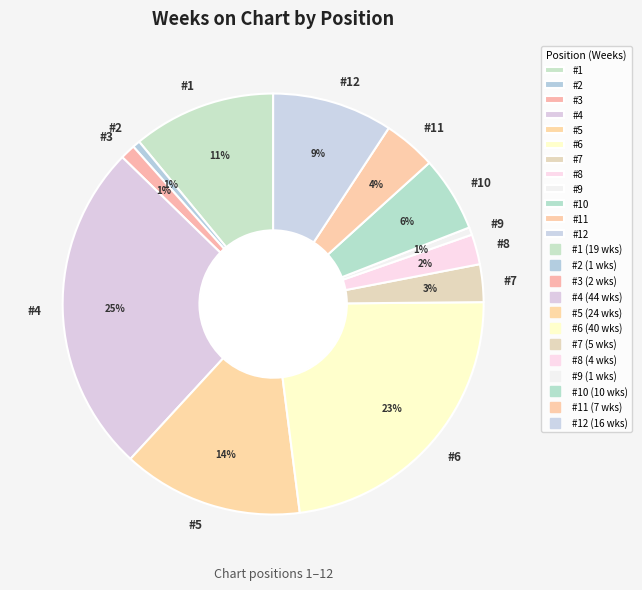

To the nearest percent, what is the average slice percentage?

8%